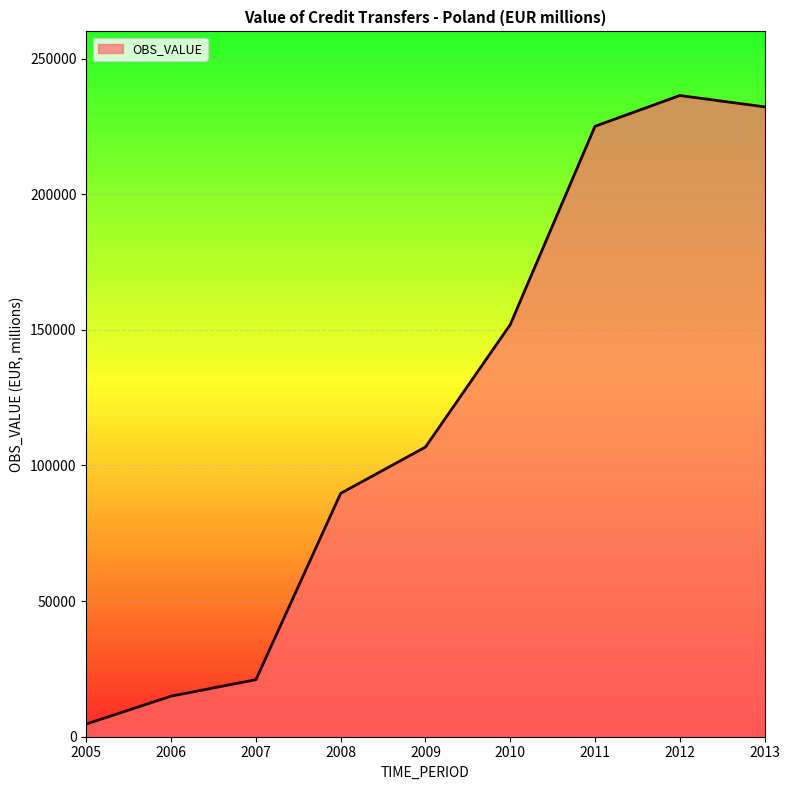

The value at 2011 is 309953.0. True or false?

False